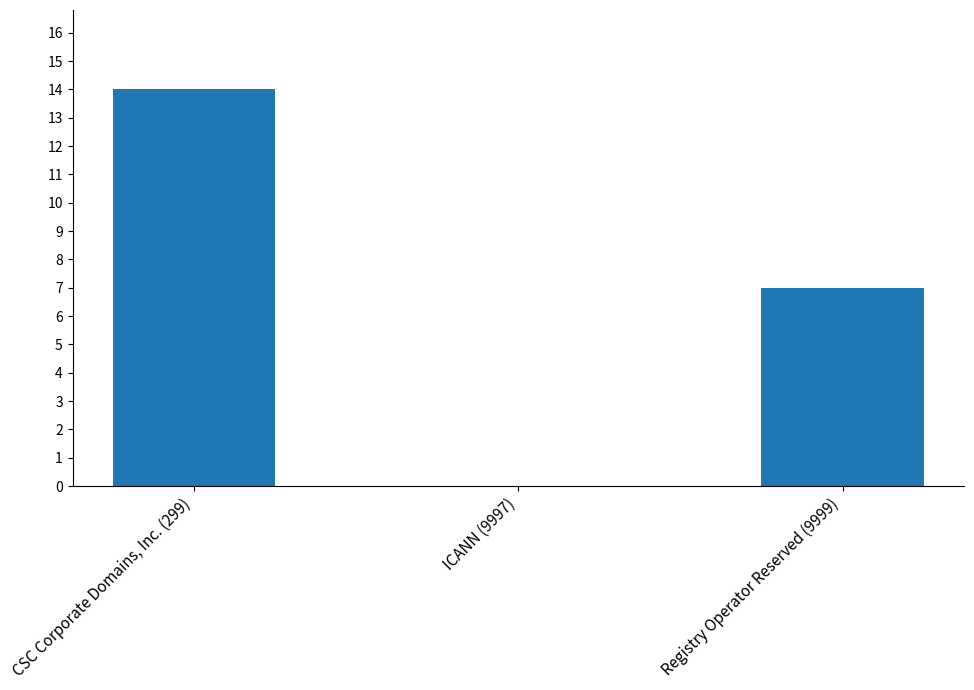

Where is the data nearest to the value 7?

Registry Operator Reserved (9999)